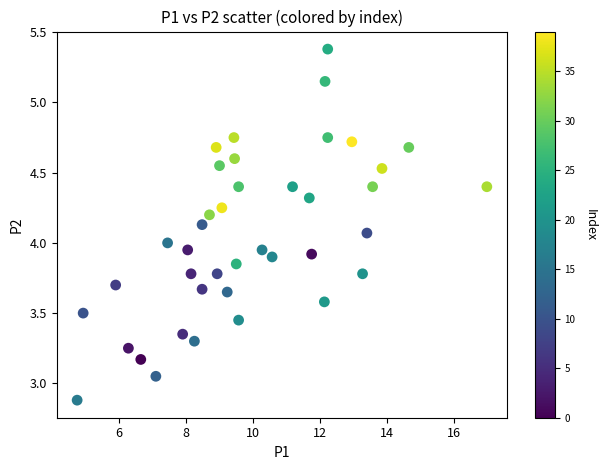

What is the range of X values (max minus min)?

12.2